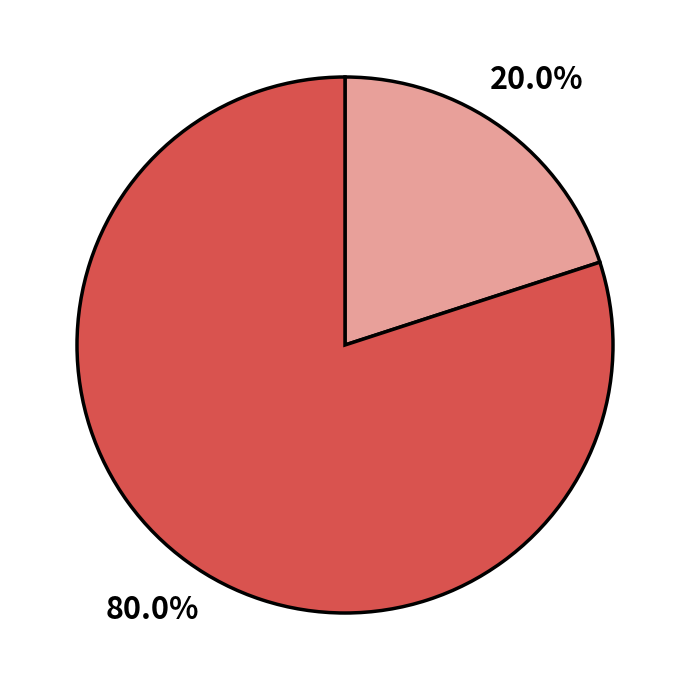

Is there any slice that represents more than half of the pie?

Yes